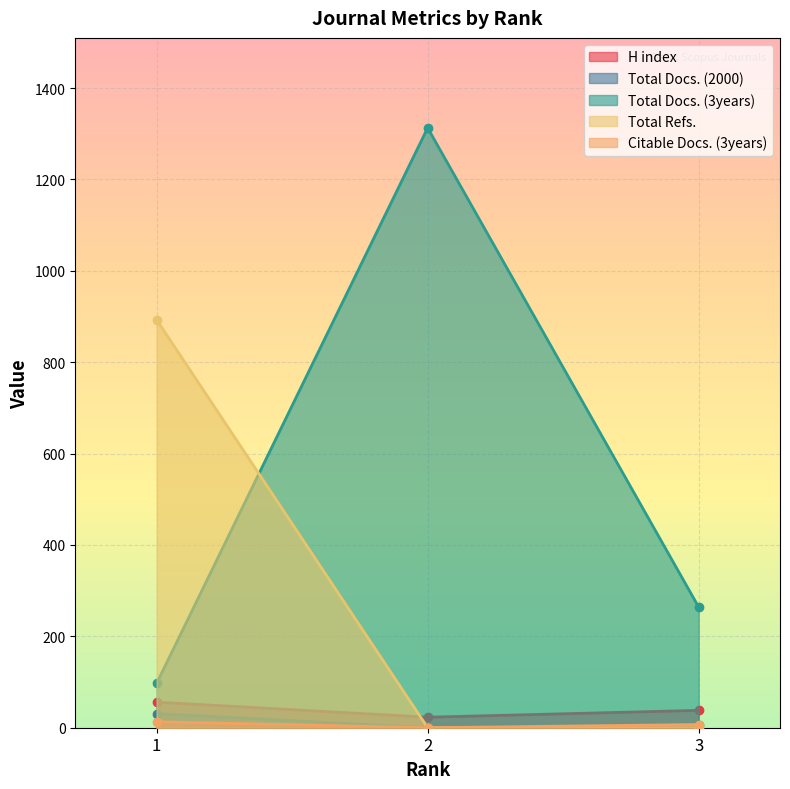

Which category has the highest value across all series?

2